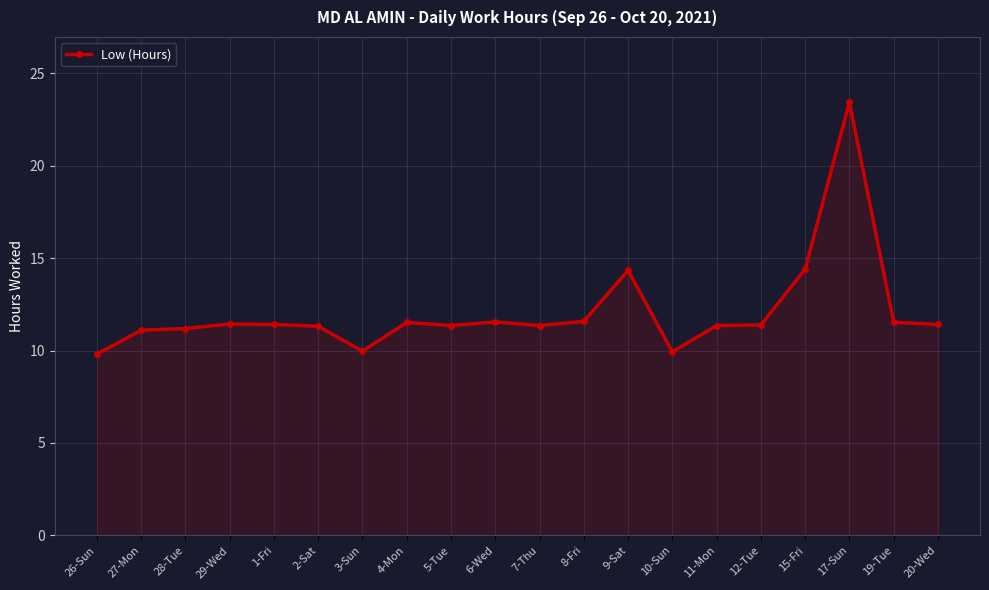

True or false: the data has more than 2 interior local peaks.

True